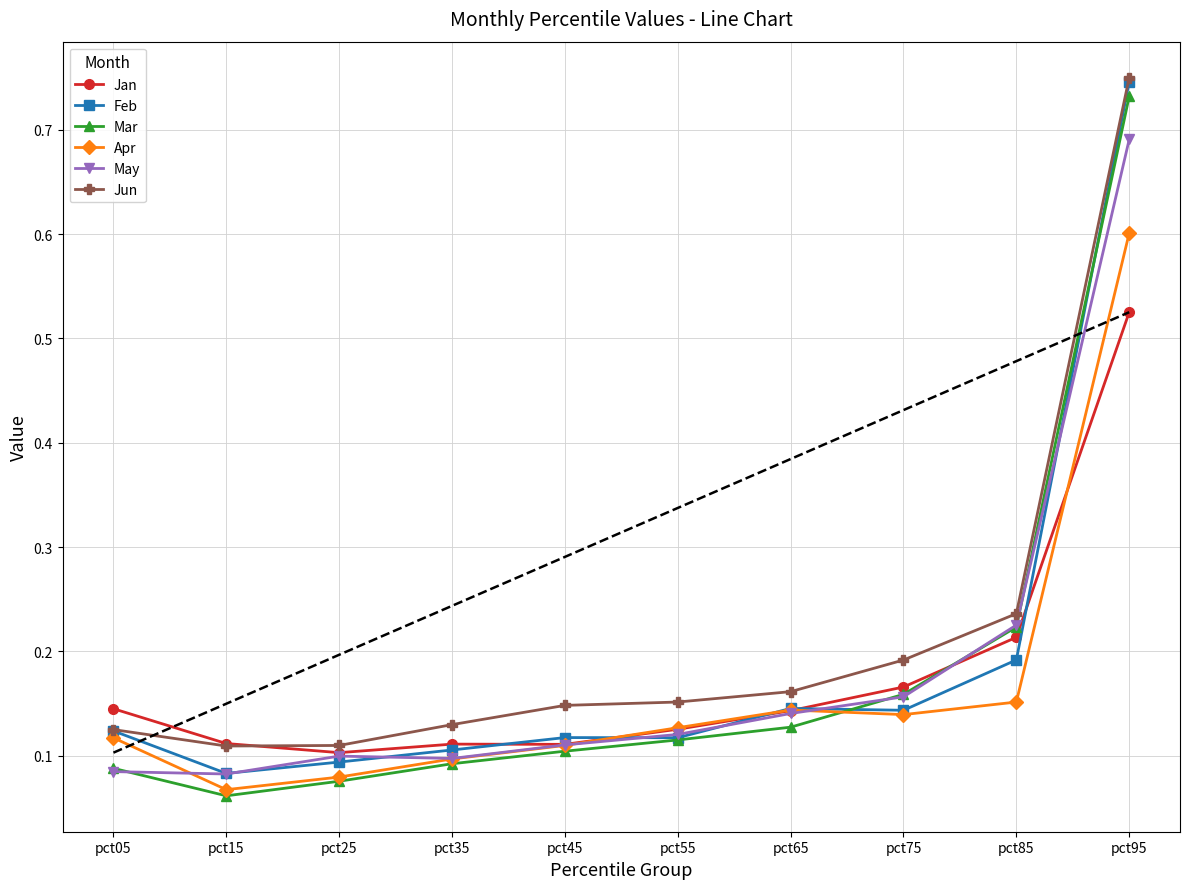

How many Jan values are between 0 and 1?

10